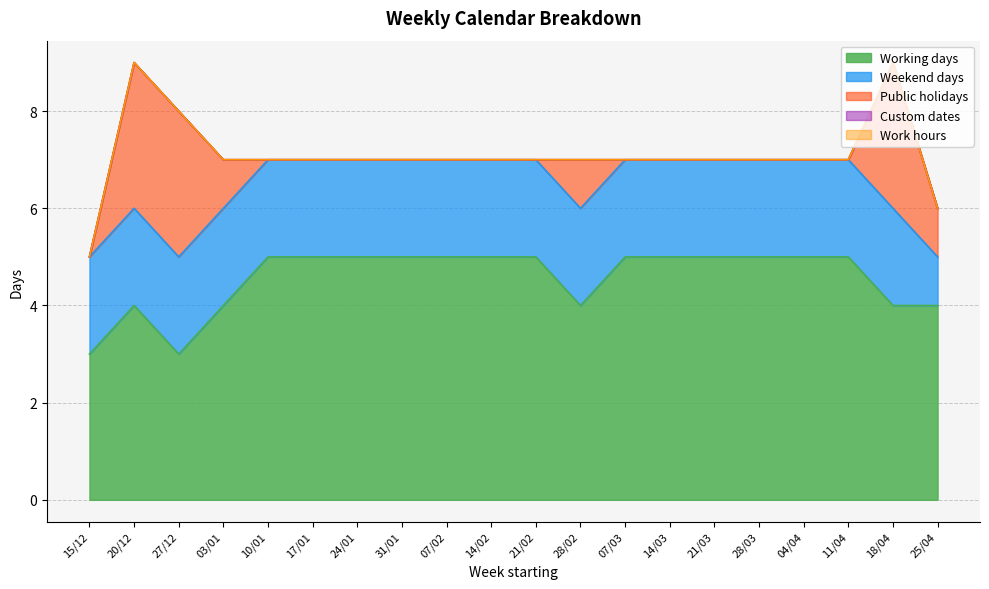

What are all the series names shown in the legend?

Working days, Weekend days, Public holidays, Custom dates, Work hours